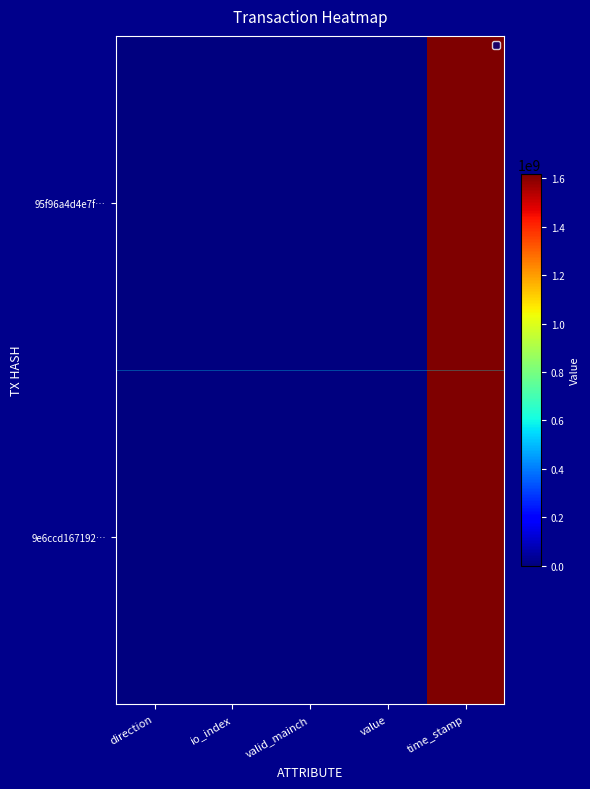

At how many categories does at least one series exceed 373812675?

1